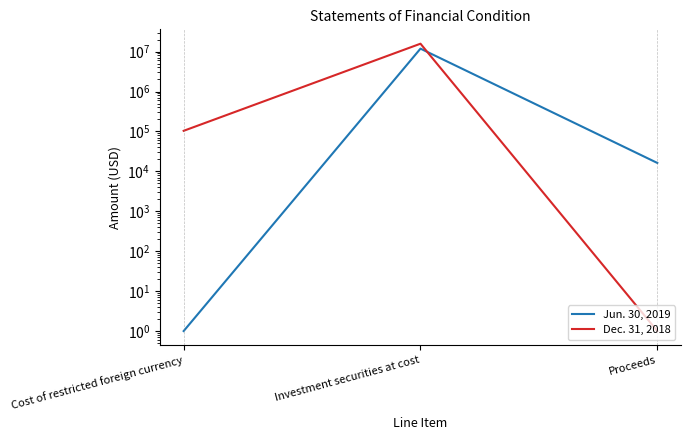

The value of Dec. 31, 2018 at Investment securities at cost is 15755364. True or false?

True